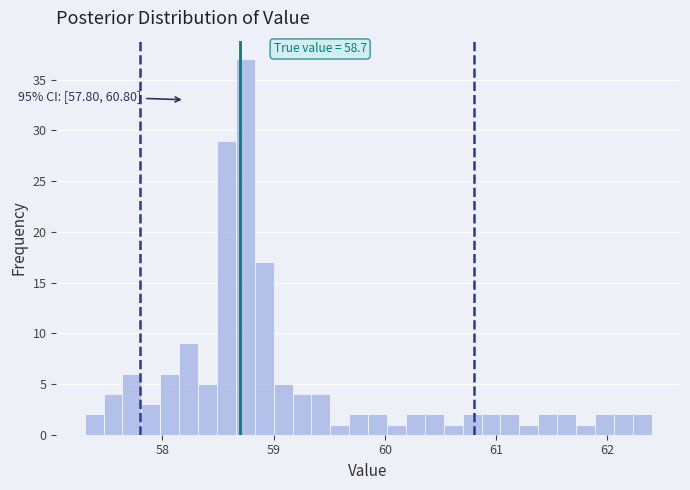

Around what value on the x-axis is the tallest bar? Give the approximate position of its centre, as read against the axis.

58.7